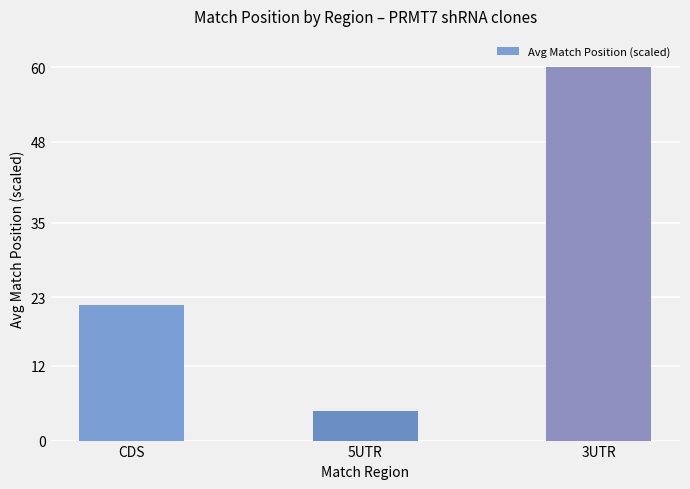

Which has a higher value, 3UTR or CDS?

3UTR